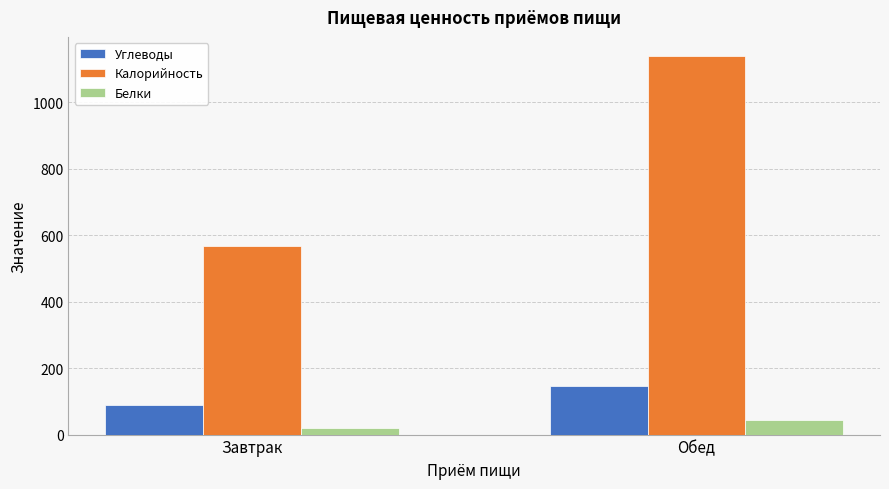

What is the sum of all Углеводы values?

235.6